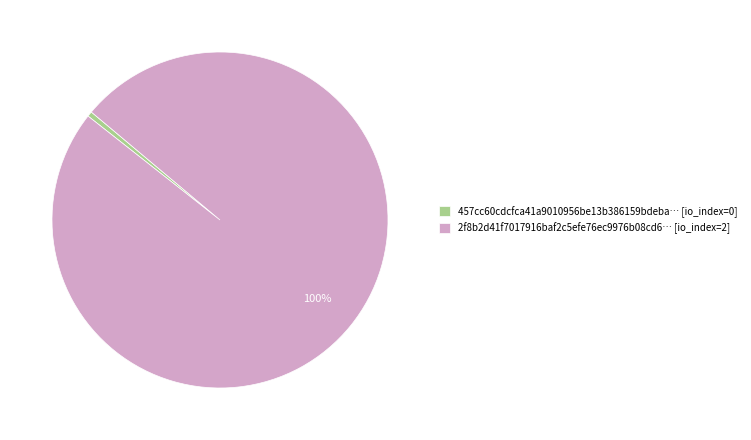

True or false: 2f8b2d41f7017916baf2c5efe76ec9976b08cd6… [io_index=2] accounts for 85% of the total.

False